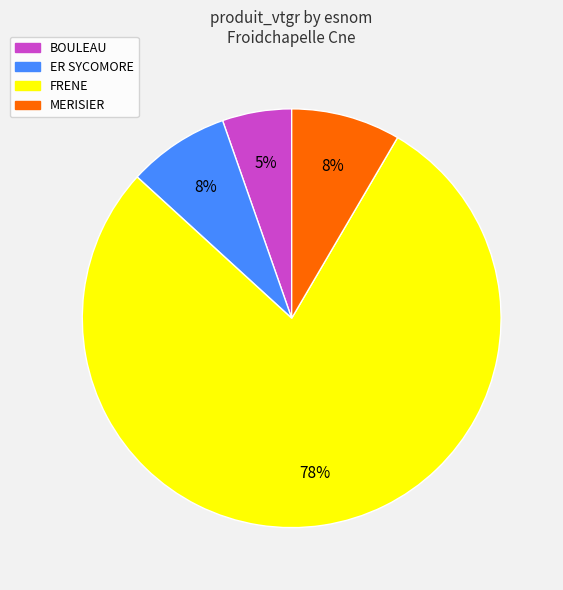

Is there a majority slice in this chart?

Yes